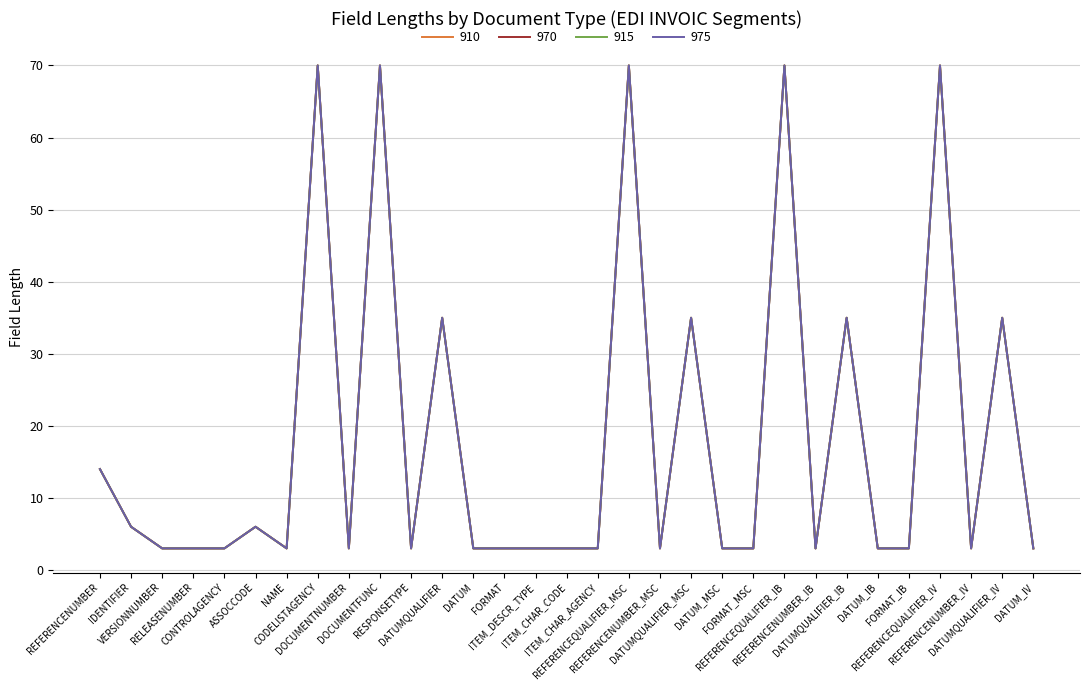

What is the label of the 14th point from the right?

REFERENCEQUALIFIER_MSC